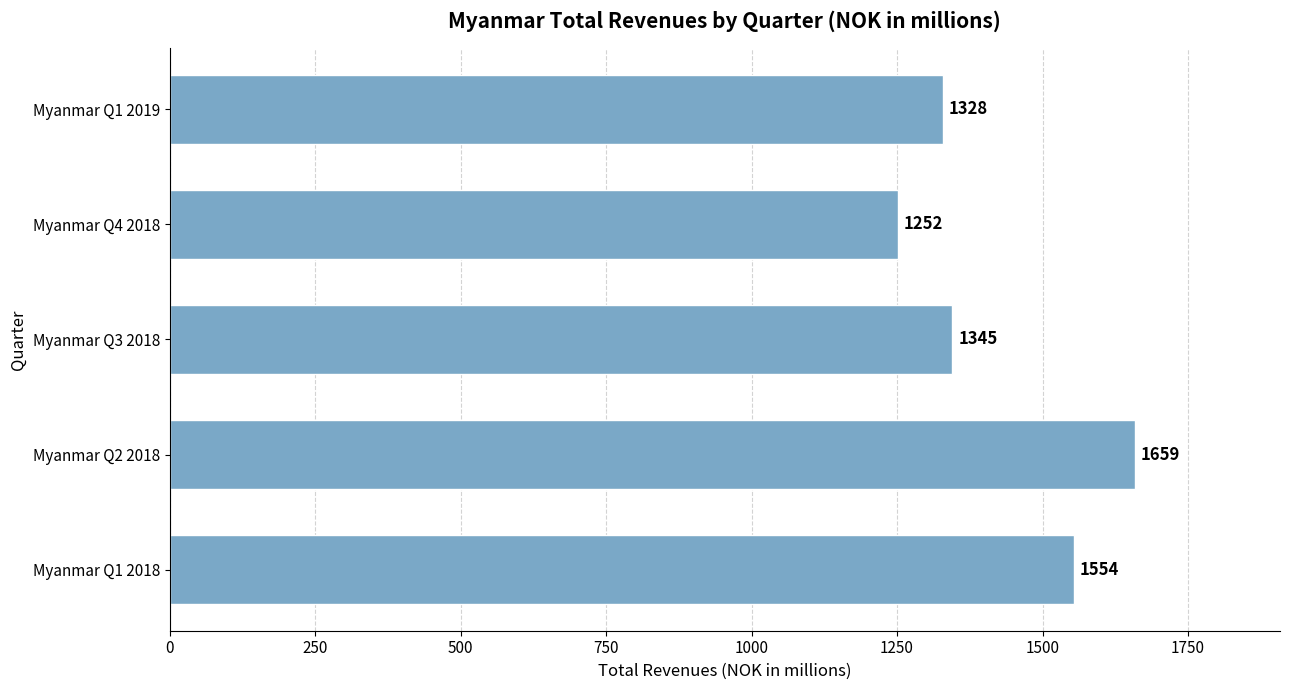

Is it true that the value at Myanmar Q2 2018 is 1659.2?

True